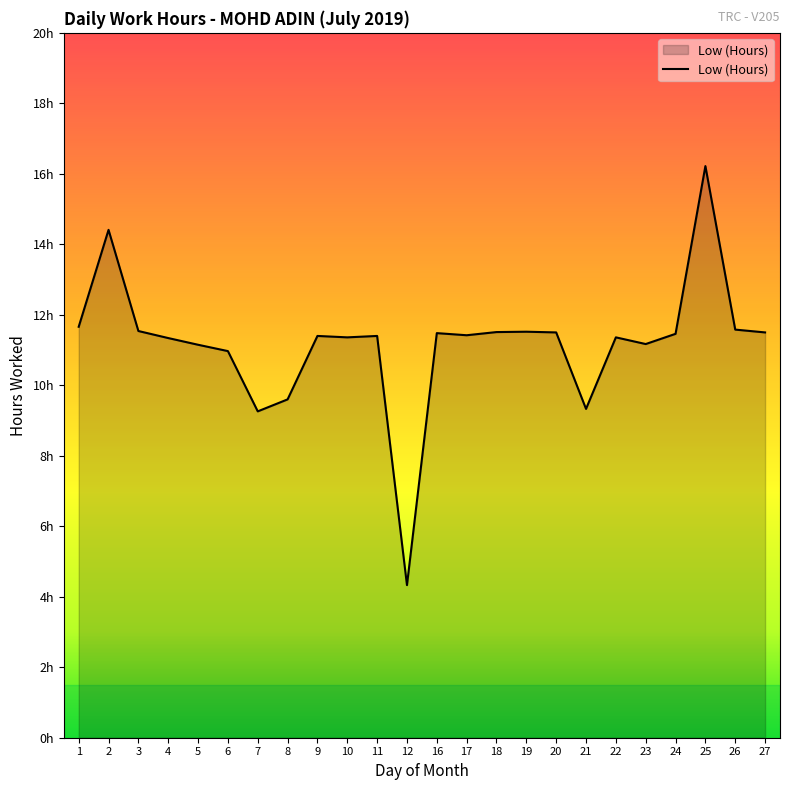

Does the chart have visible grid lines?

No